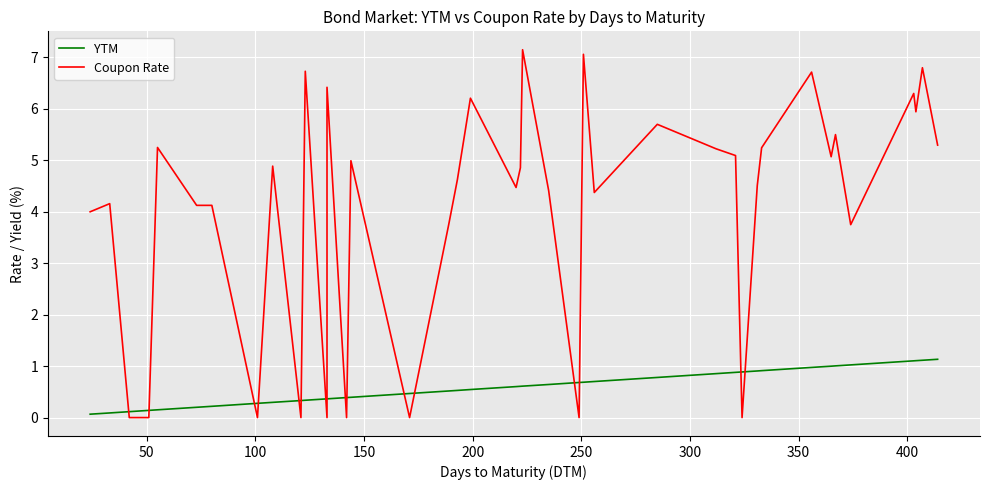

Which series has the largest range (max minus min)?

Coupon Rate